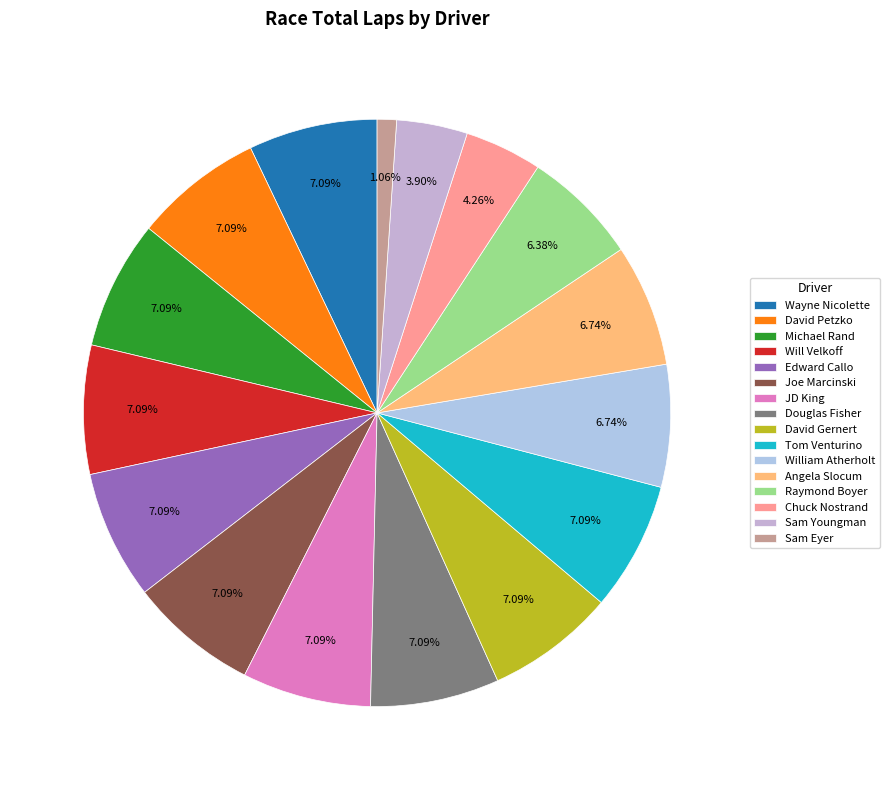

How many slices are in this pie chart?

16